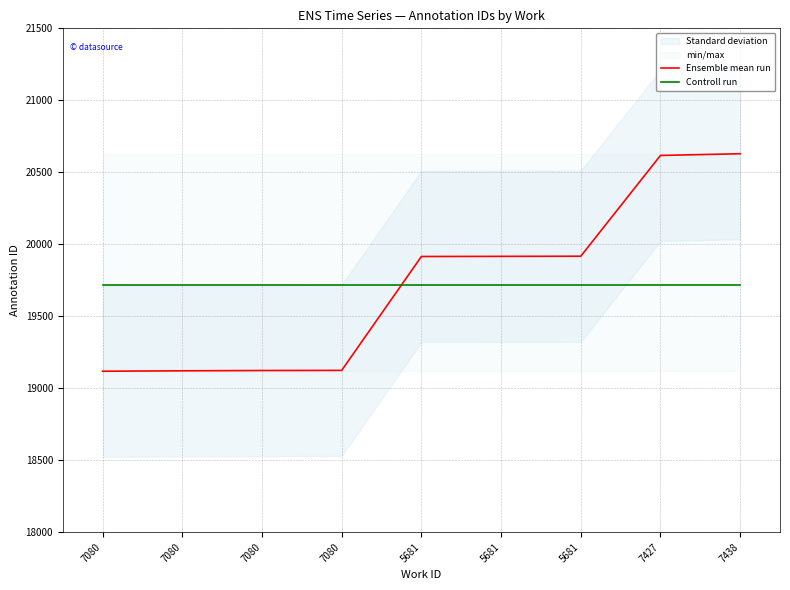

Between 7080 and 7438, which series saw the biggest shift?

Ensemble mean run